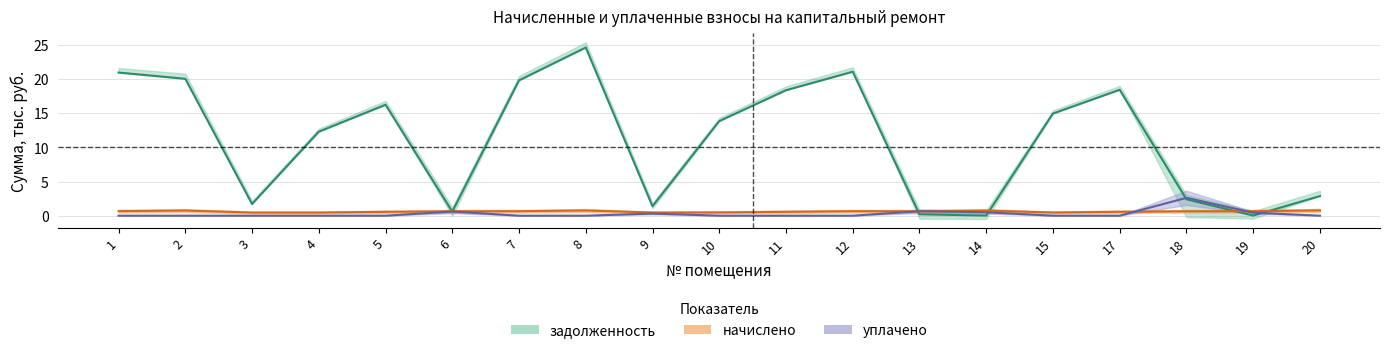

How many lines are shown in the chart?

3